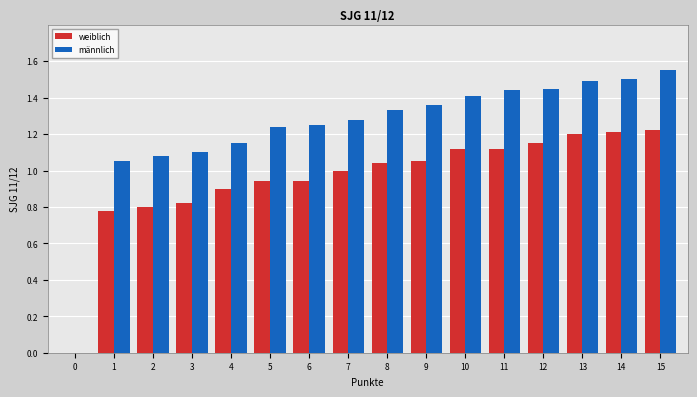

What is the sum of all weiblich values?

15.3